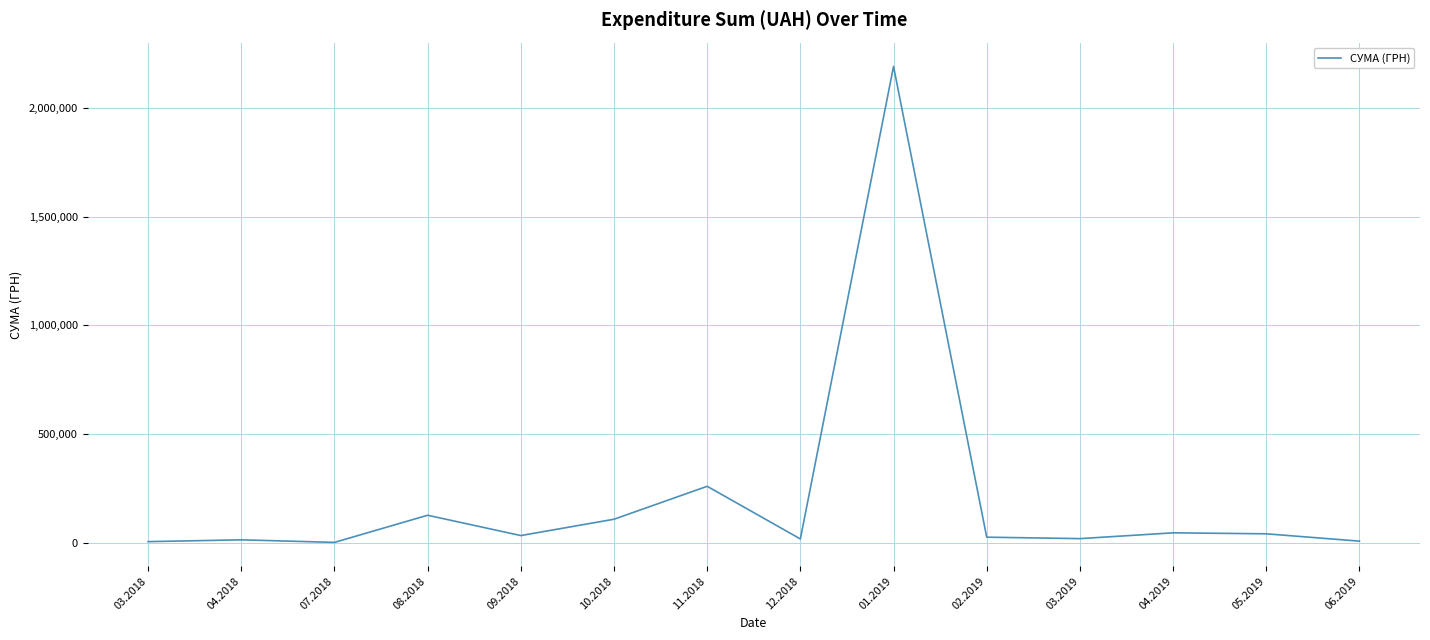

Between 03.2018 and 09.2018, which is larger?

09.2018